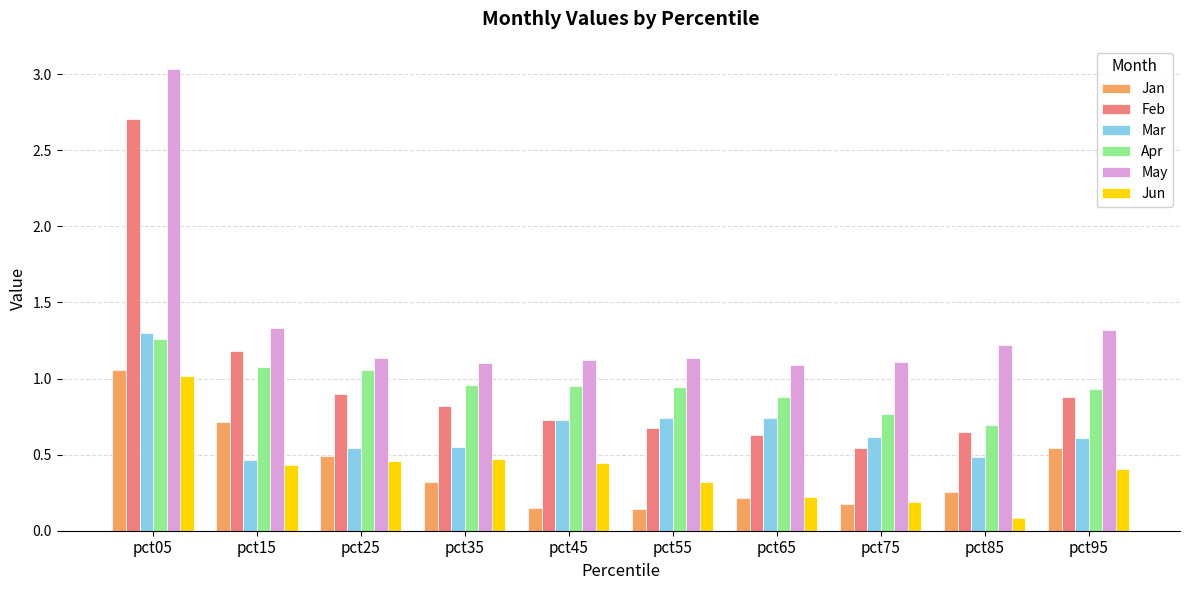

What is the sum of the May values at pct45 and pct05?

4.2